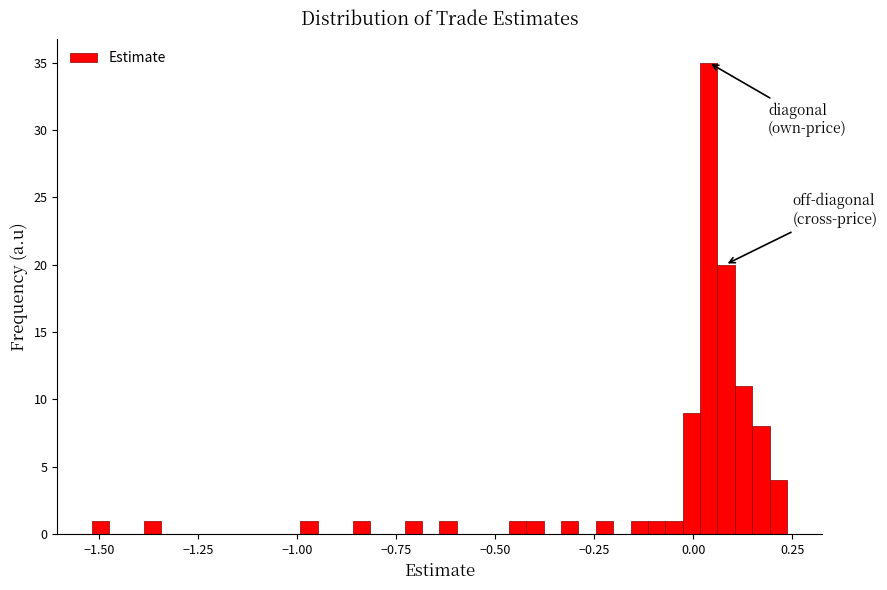

Around what value on the x-axis is the tallest bar? Give the approximate position of its centre, as read against the axis.

0.05